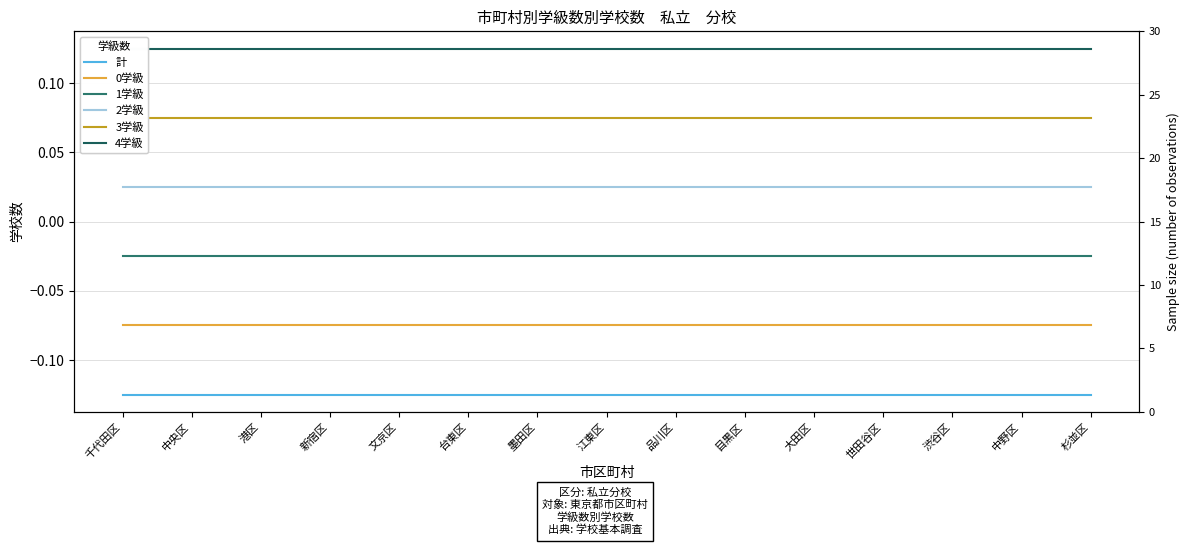

Which series has the largest total across all categories?

4学級